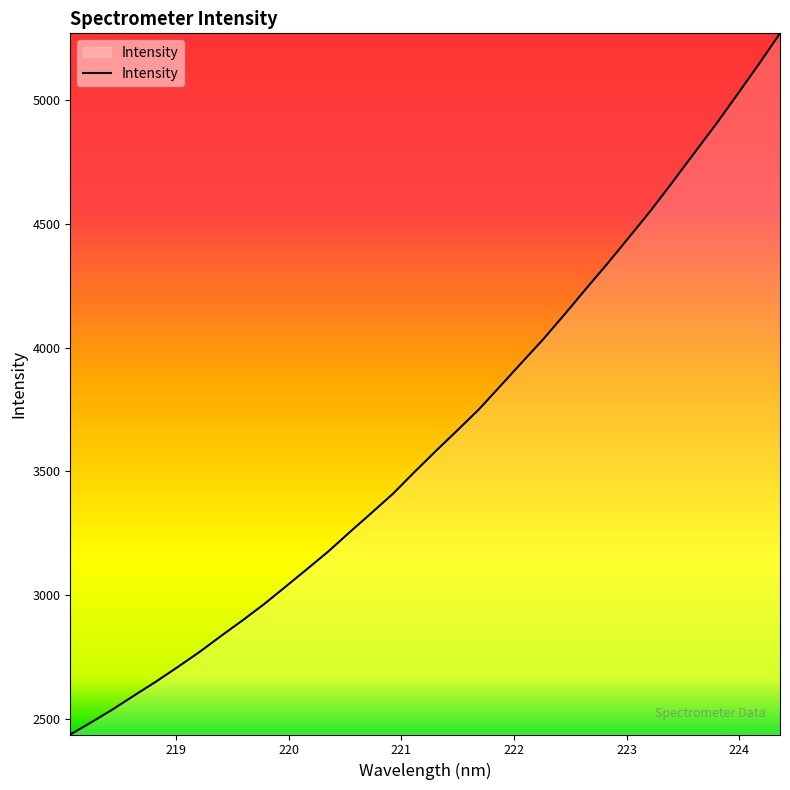

True or false: there are more than 2 points higher than both neighbors.

False